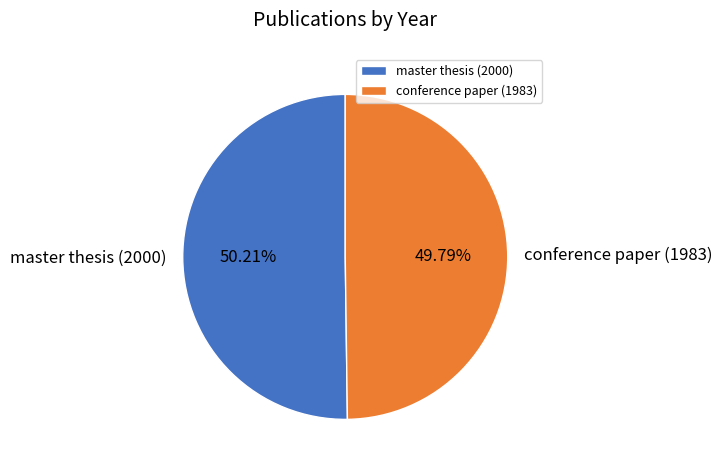

Count the number of slices in the pie.

2